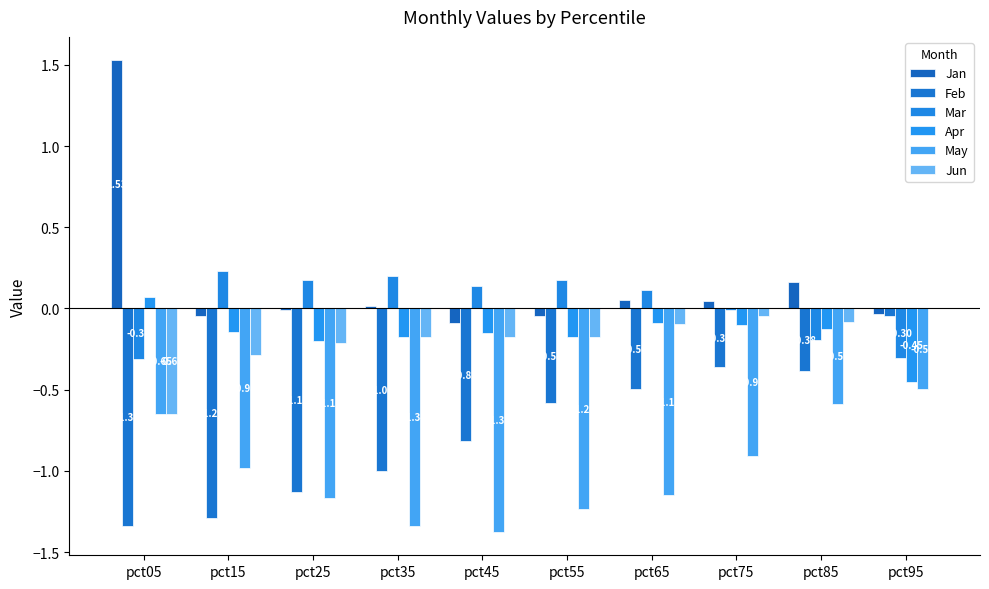

Reading left to right, list all the values displayed in this chart.

Jan: pct05=1.5	pct15=-0.0	pct25=-0.0	pct35=0.0	pct45=-0.1	pct55=-0.0	pct65=0.1	pct75=0.0	pct85=0.2	pct95=-0.0
Feb: pct05=-1.3	pct15=-1.3	pct25=-1.1	pct35=-1.0	pct45=-0.8	pct55=-0.6	pct65=-0.5	pct75=-0.4	pct85=-0.4	pct95=-0.0
Mar: pct05=-0.3	pct15=0.2	pct25=0.2	pct35=0.2	pct45=0.1	pct55=0.2	pct65=0.1	pct75=-0.0	pct85=-0.2	pct95=-0.3
Apr: pct05=0.1	pct15=-0.1	pct25=-0.2	pct35=-0.2	pct45=-0.2	pct55=-0.2	pct65=-0.1	pct75=-0.1	pct85=-0.1	pct95=-0.5
May: pct05=-0.6	pct15=-1.0	pct25=-1.2	pct35=-1.3	pct45=-1.4	pct55=-1.2	pct65=-1.2	pct75=-0.9	pct85=-0.6	pct95=-0.5
Jun: pct05=-0.6	pct15=-0.3	pct25=-0.2	pct35=-0.2	pct45=-0.2	pct55=-0.2	pct65=-0.1	pct75=-0.0	pct85=-0.1	pct95=0.0